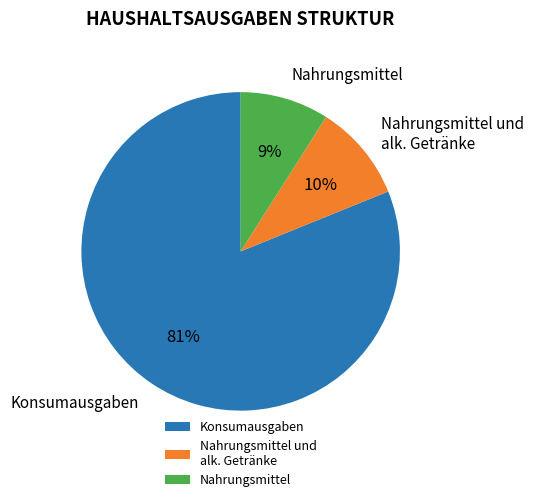

Is the sum of Nahrungsmittel and Konsumausgaben greater than half?

Yes